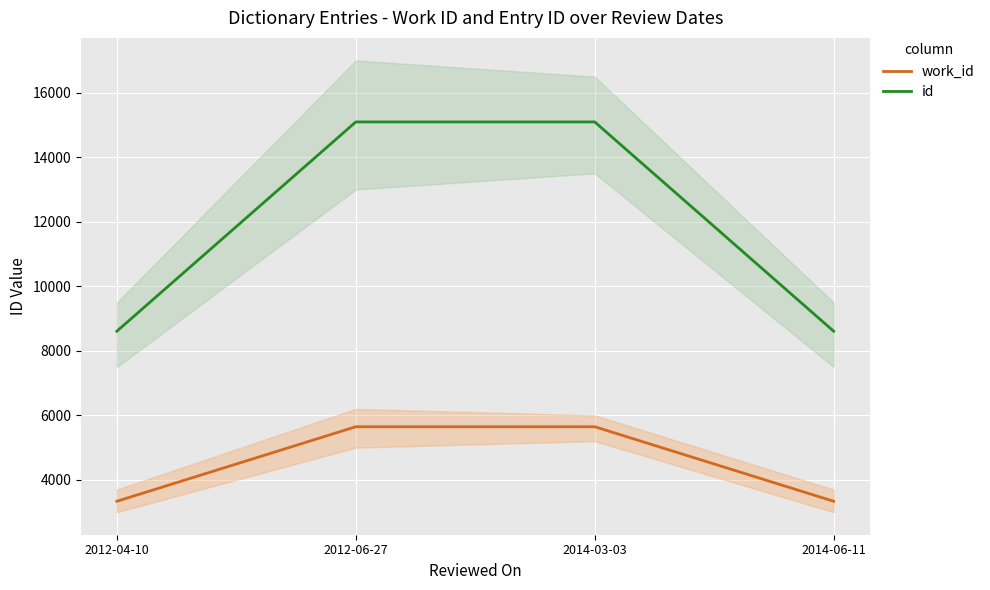

True or false: id and work_id cross at least once.

False